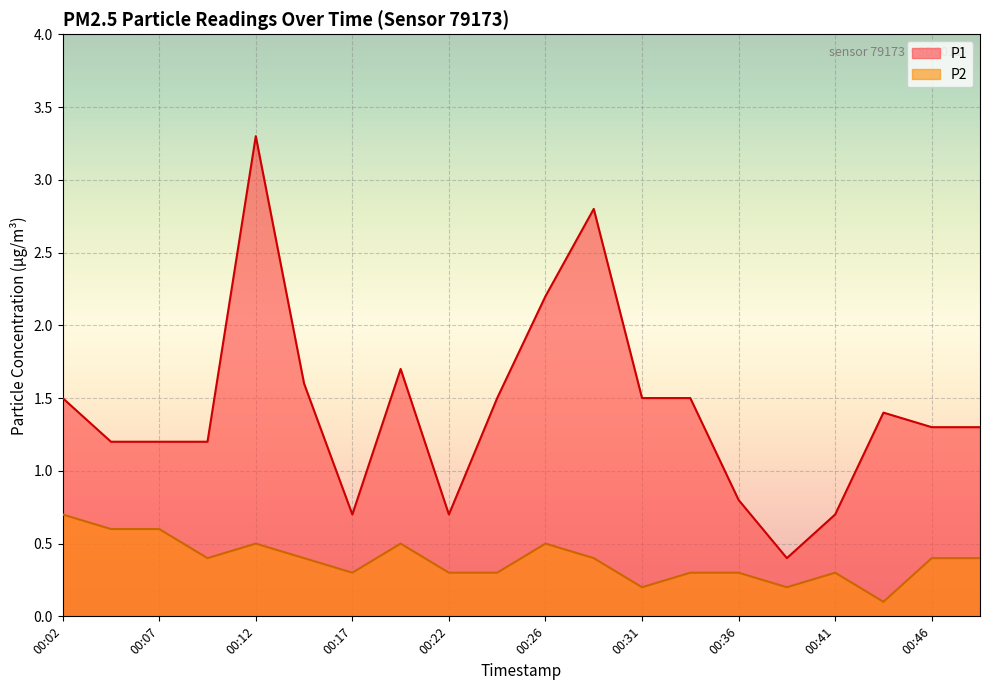

Is the value of P2 at 00:19 greater than the value of P1 at 00:04?

No